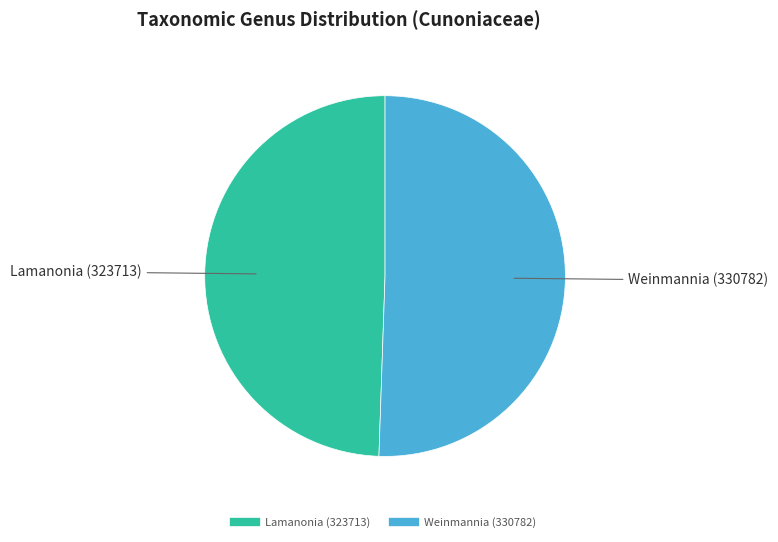

Is it true that Weinmannia is 39% of the pie?

False